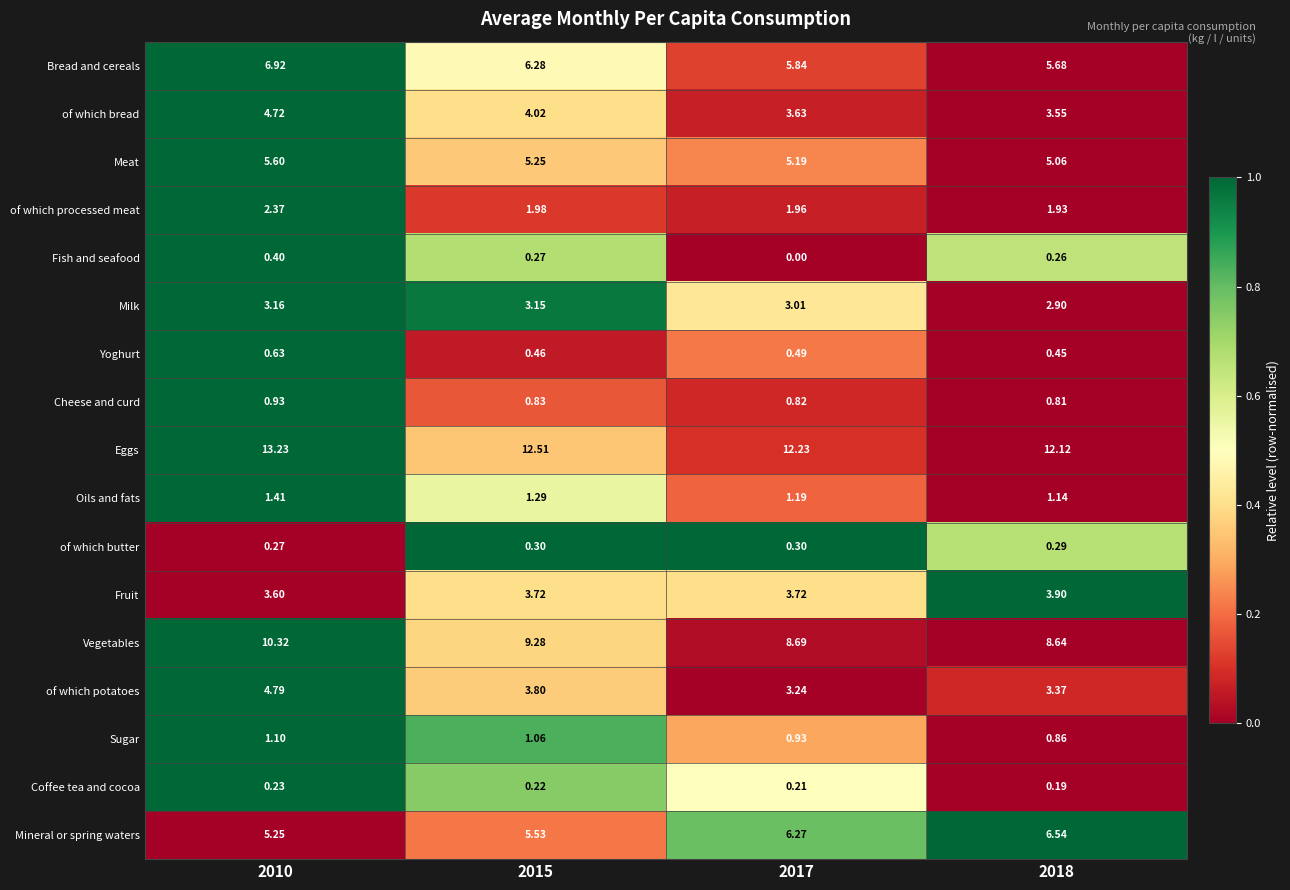

What is the greatest value displayed?

13.2